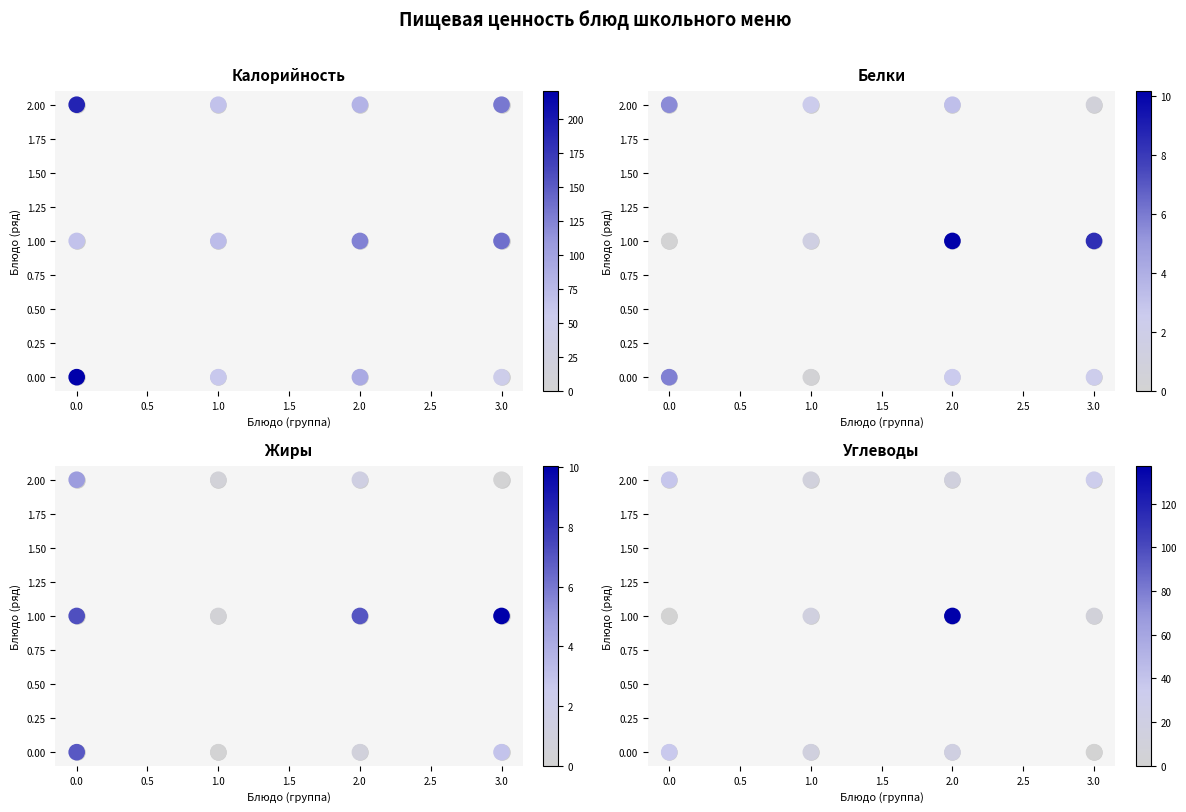

How many distinct data groups are displayed?

4